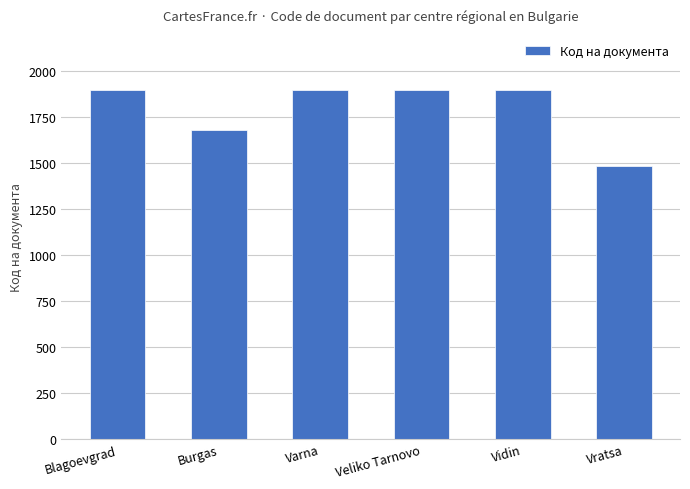

What value does the data have at Vratsa, to the nearest 10?

1480